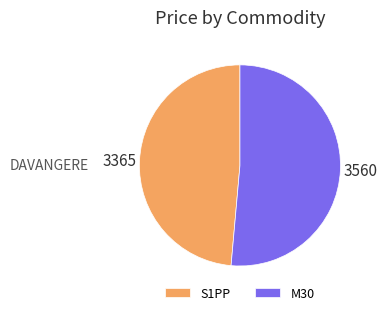

Count the number of slices in the pie.

2